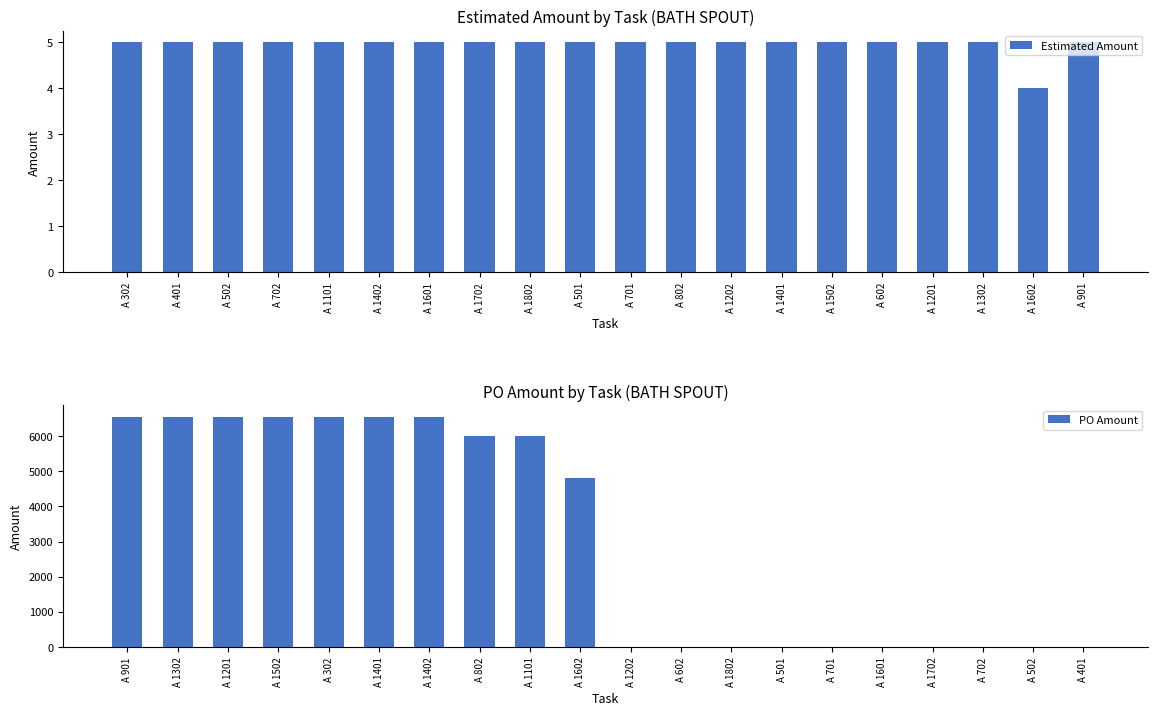

What is the highest value of the Estimated Amount series?

5